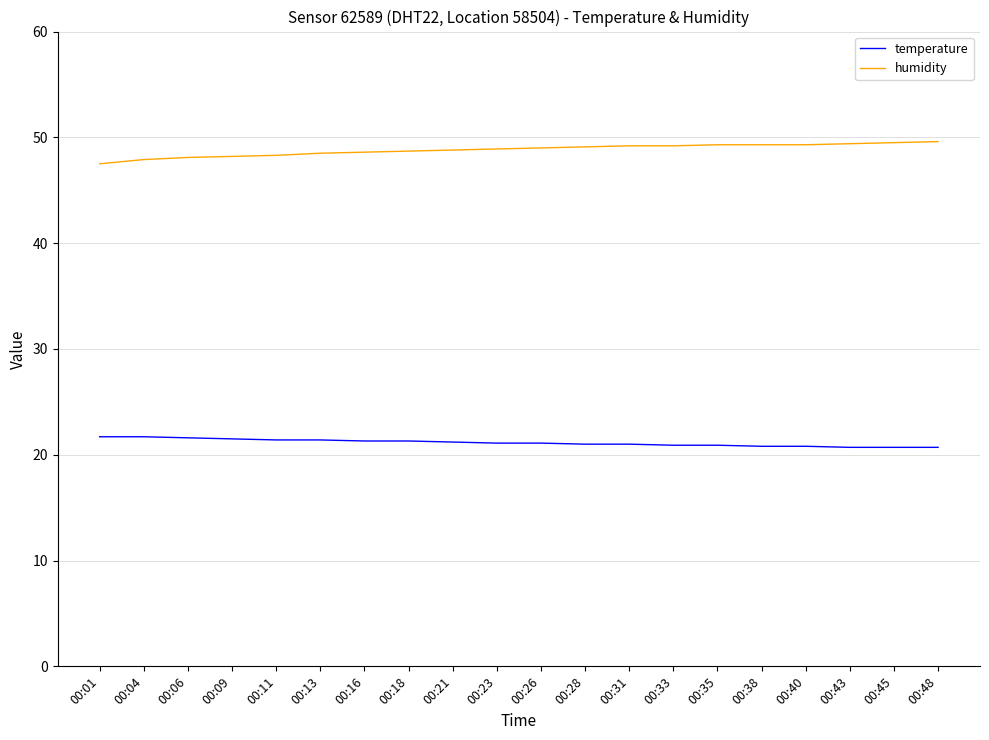

At how many categories does at least one series exceed 28?

20